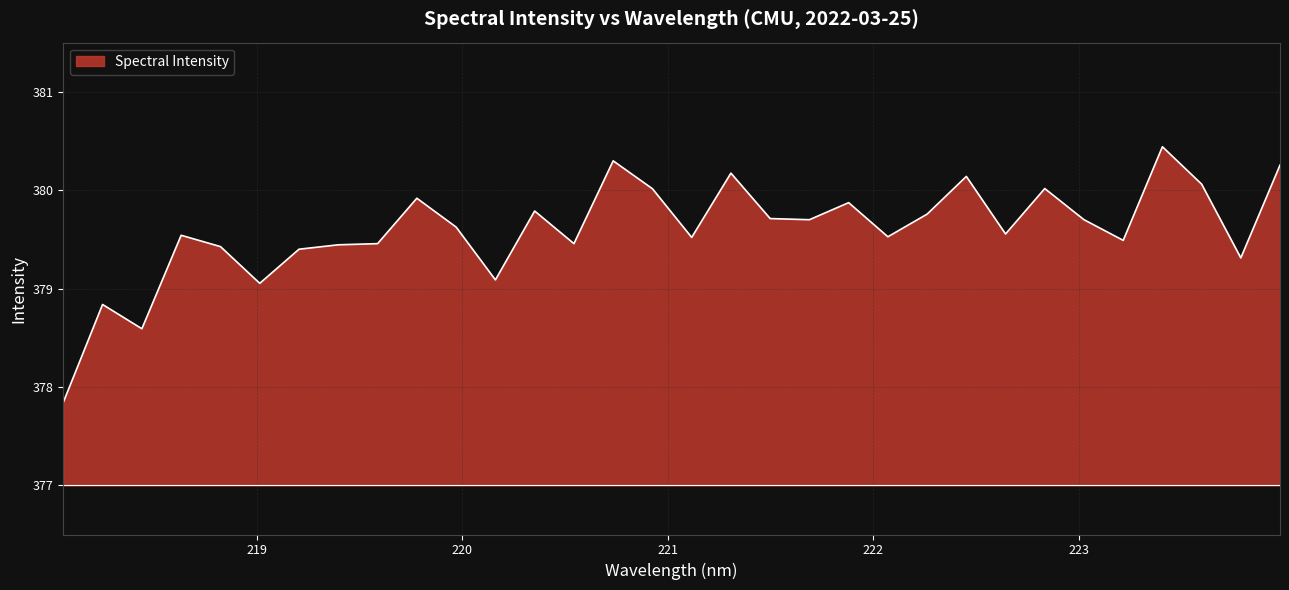

What is the greatest value displayed?

380.4